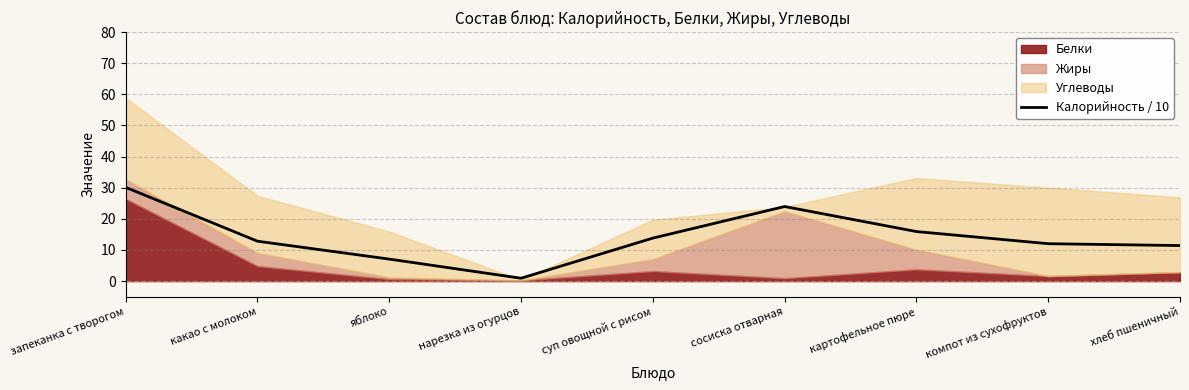

What is the greatest value displayed?

30.1